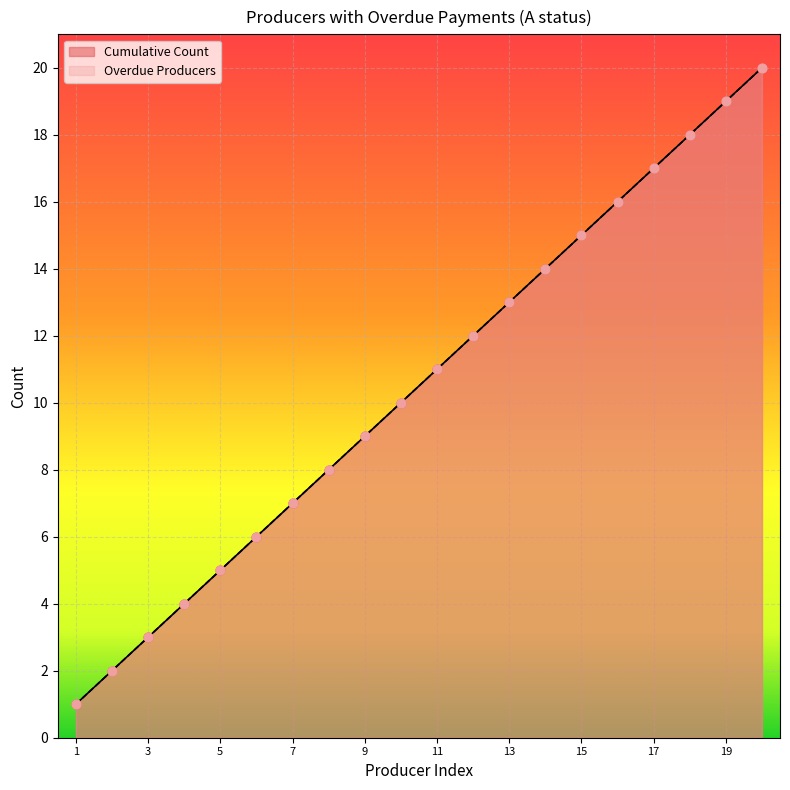

Which series reaches the maximum Y coordinate?

Cumulative Count